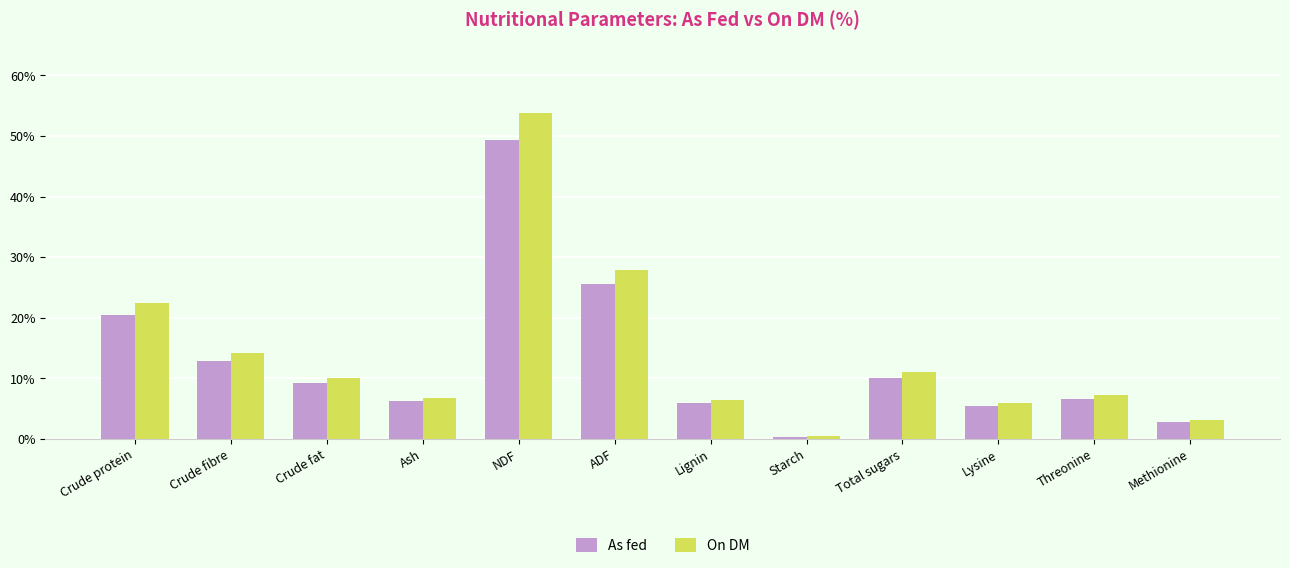

At which label is As fed closest to 24?

ADF